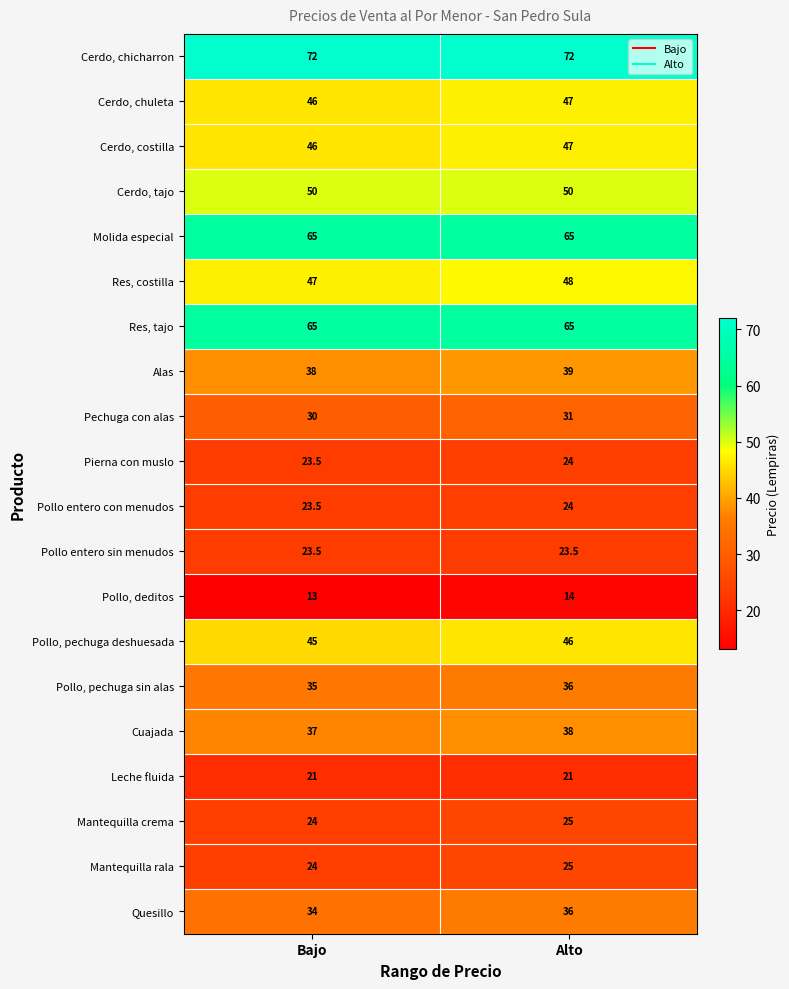

Count the number of categories in the chart.

2